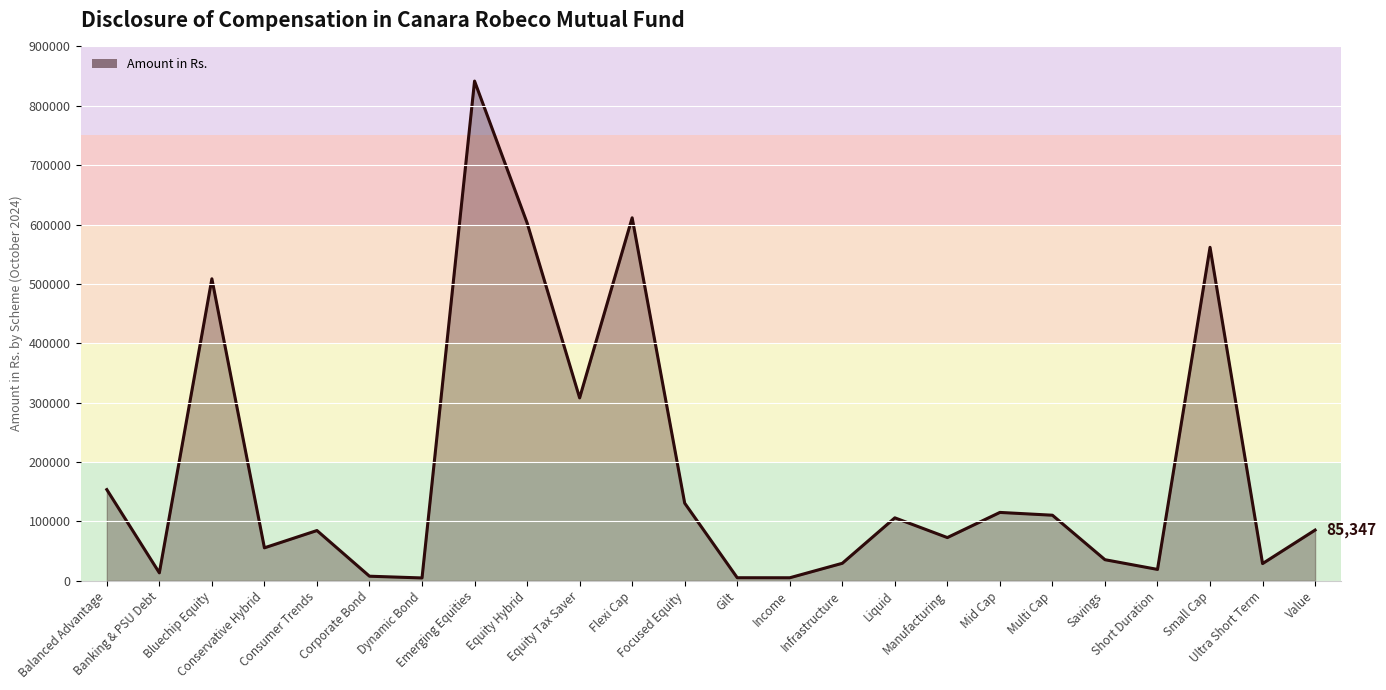

What position from the right is Value?

1